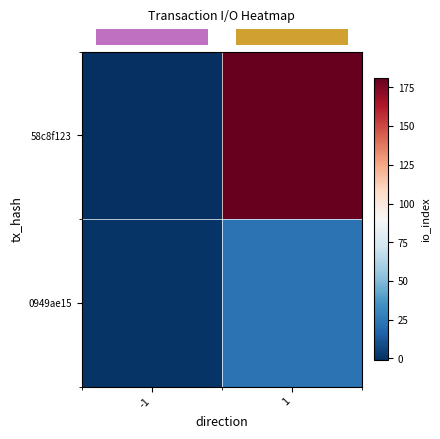

At which category does the chart reach its peak across all series?

1